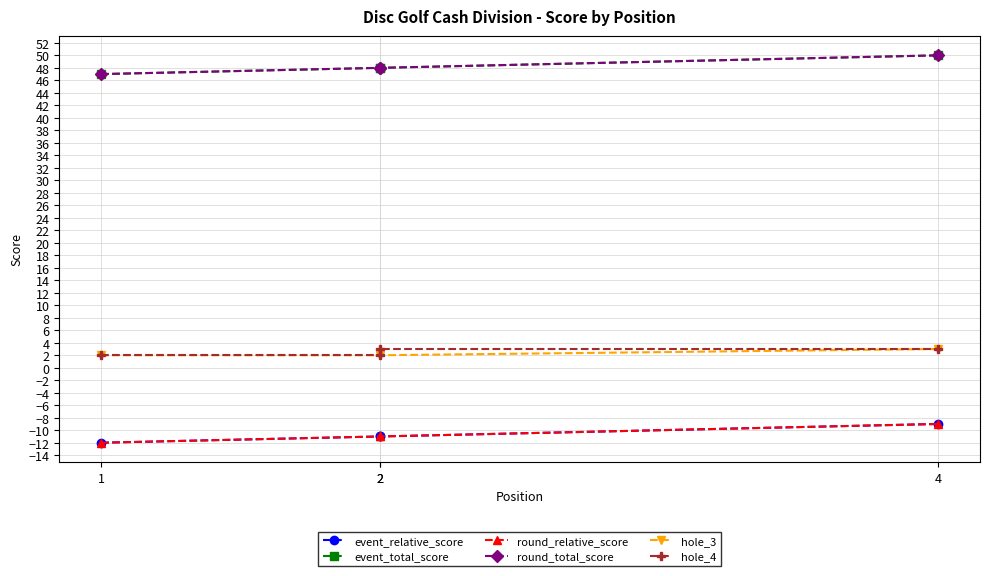

True or false: event_relative_score and event_total_score intersect in this chart.

False